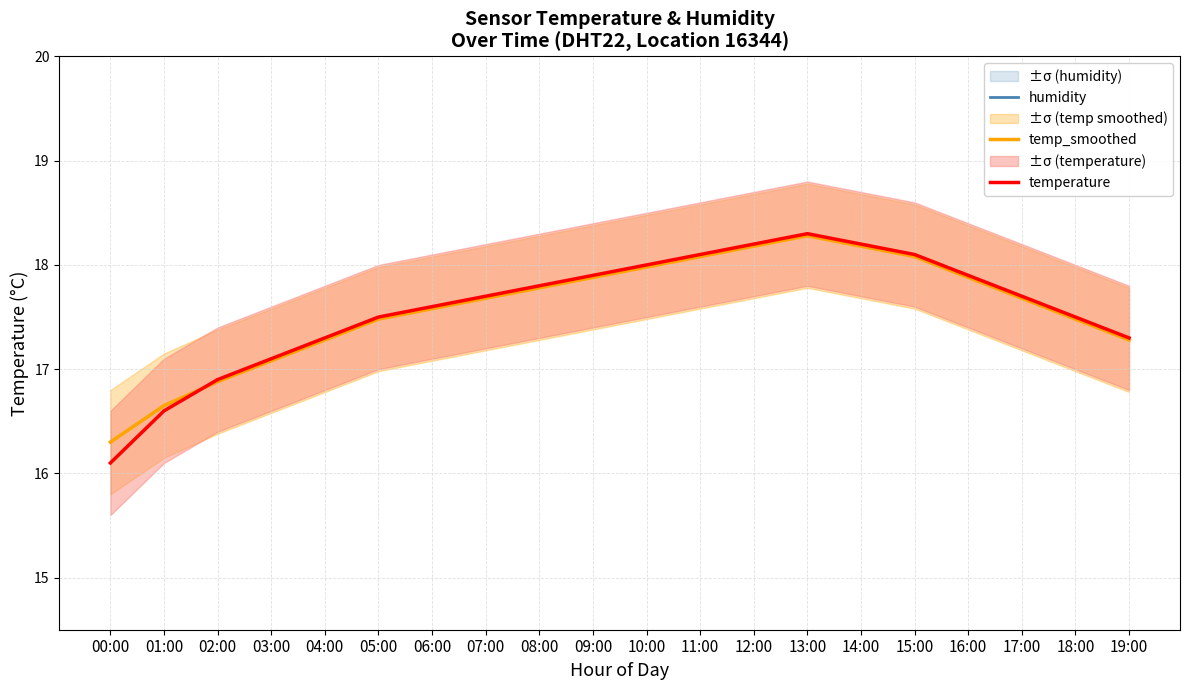

True or false: humidity and temp_smoothed cross at least once.

False